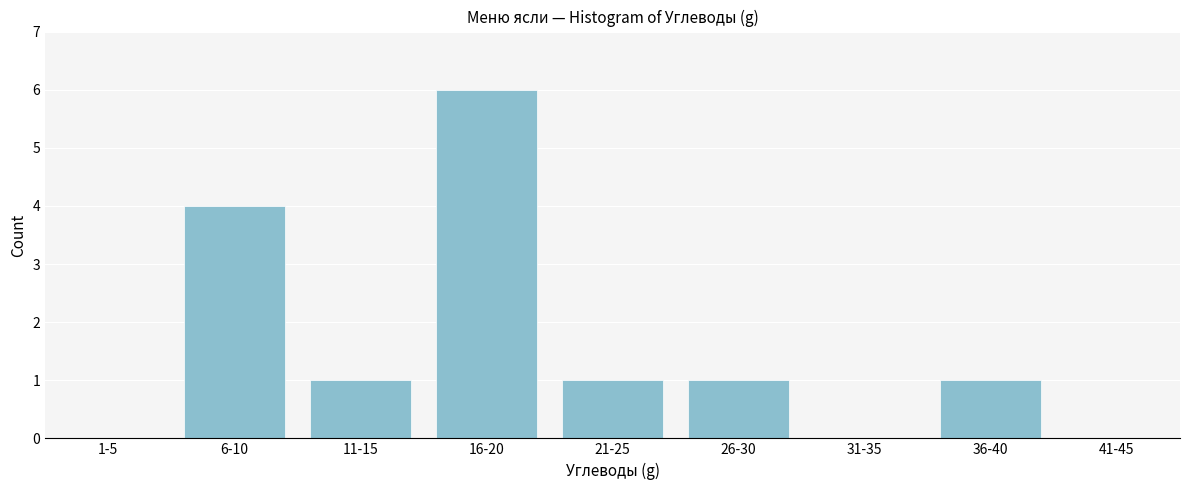

Reading left to right, list all the values displayed in this chart.

1-5=0	6-10=4	11-15=1	16-20=6	21-25=1	26-30=1	31-35=0	36-40=1	41-45=0